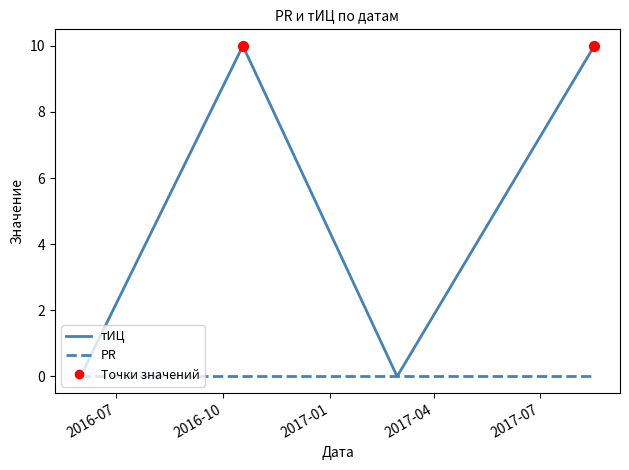

Which series has the largest range (max minus min)?

тИЦ